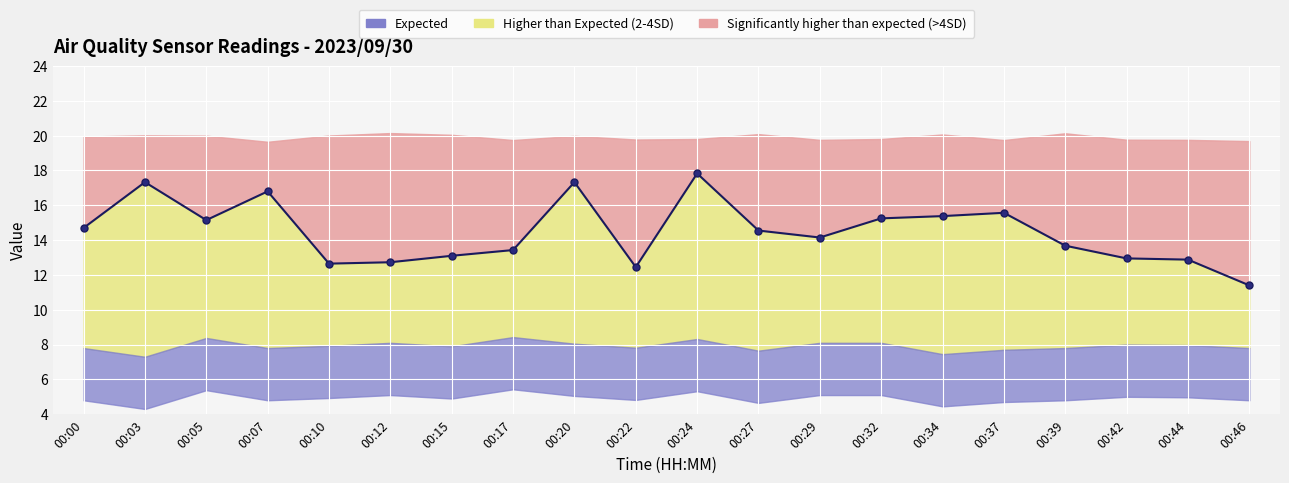

Which has a higher value, 00:42 or 00:07?

00:07